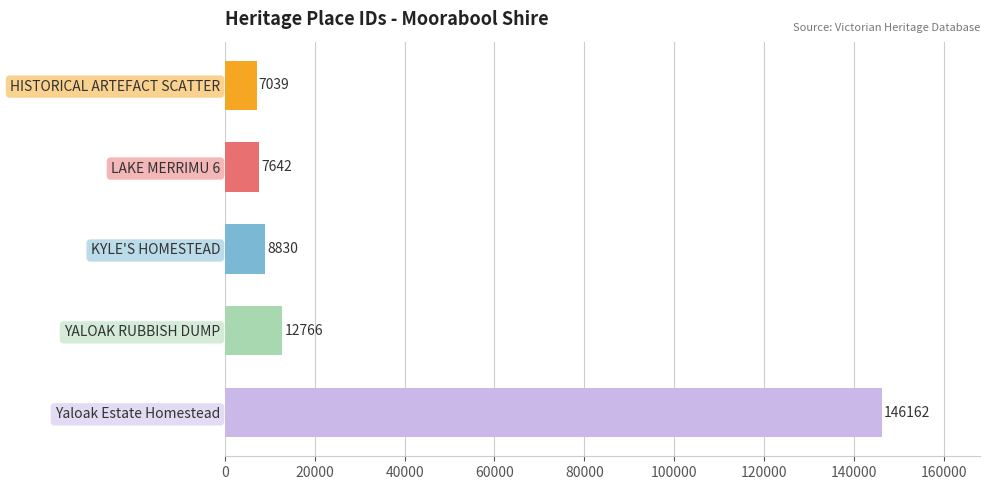

What is the sum of all values?

182439